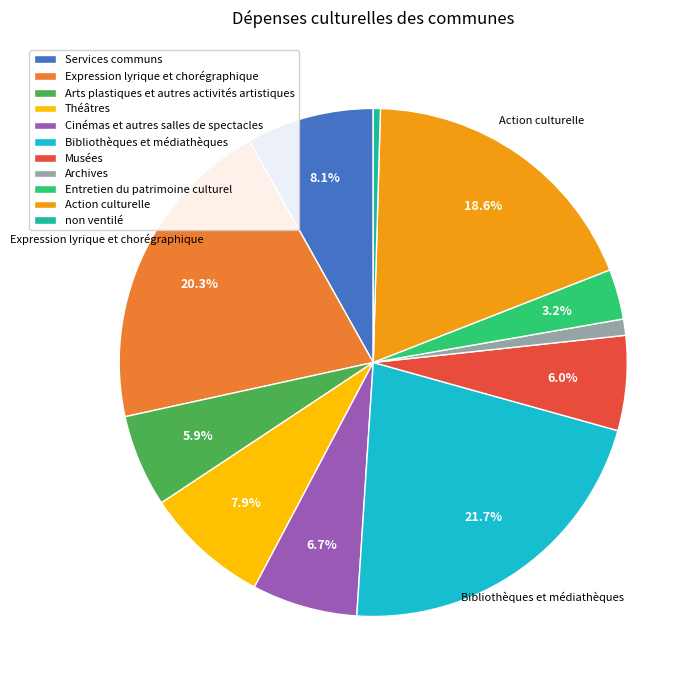

Which category has the biggest portion of the pie?

Bibliothèques et médiathèques